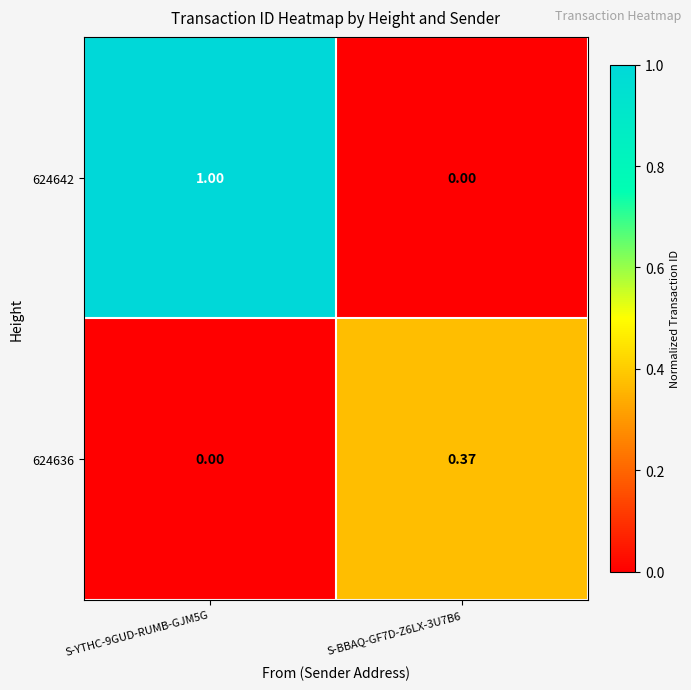

Is the value of 624642 at S-YTHC-9GUD-RUMB-GJM5G greater than the value of 624636 at S-BBAQ-GF7D-Z6LX-3U7B6?

Yes